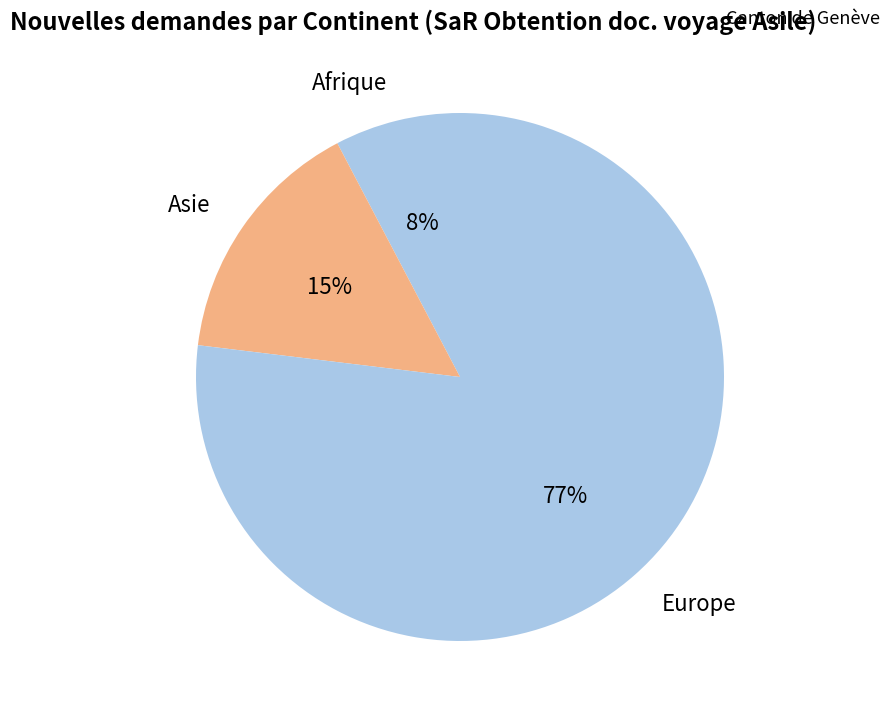

How many segments does this pie chart have?

3